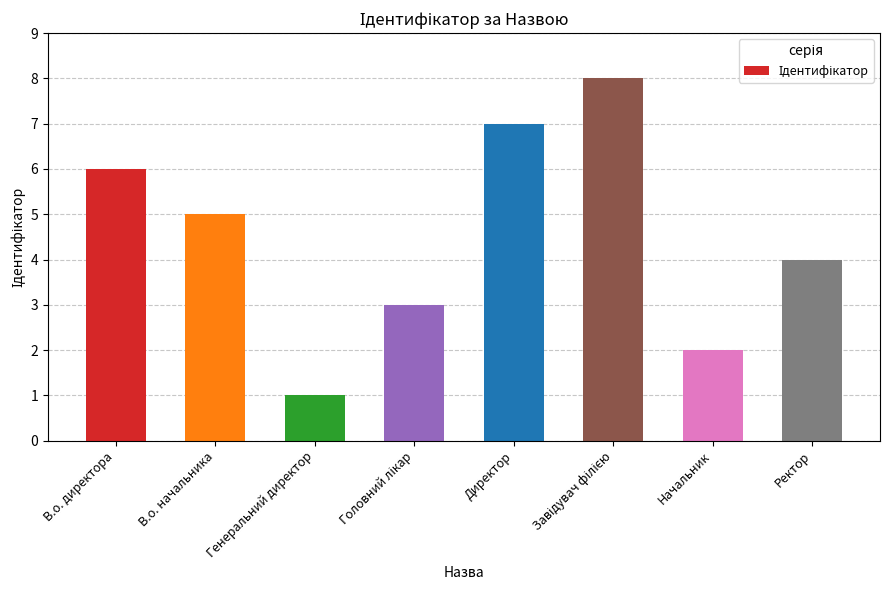

Which label corresponds to the smallest value in the chart?

Генеральний директор